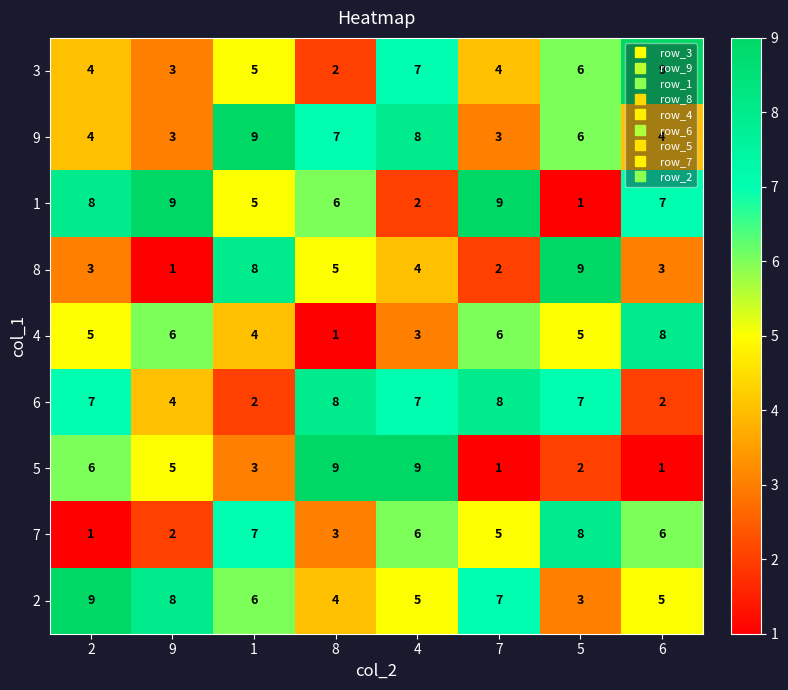

What is the total value across all series at 8?

45